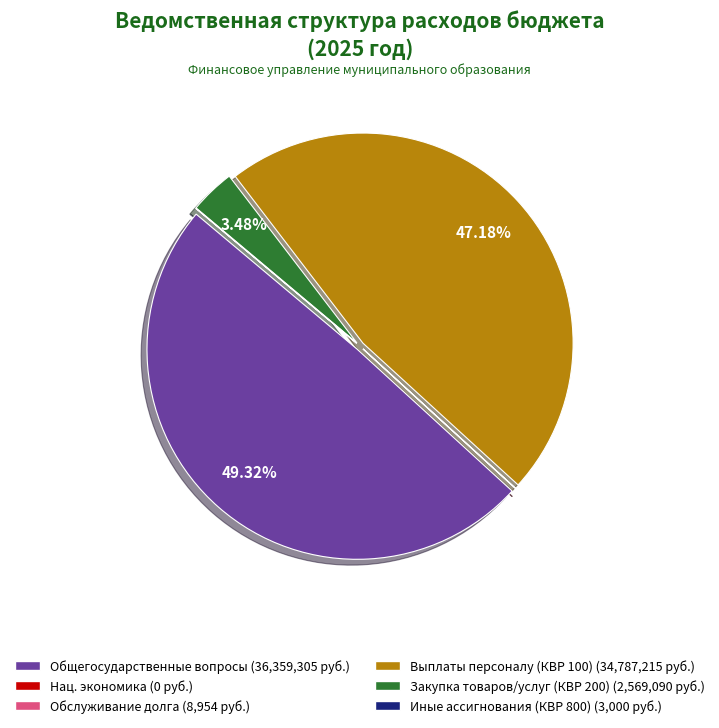

Is there any slice that represents more than half of the pie?

No